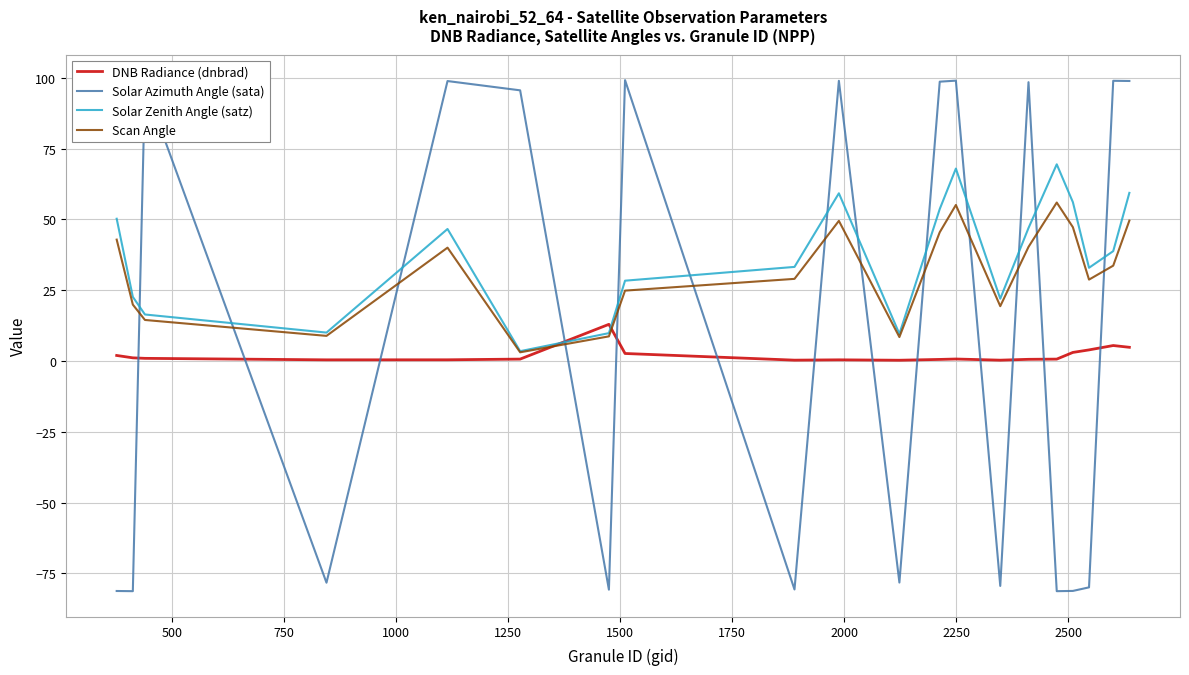

What is the maximum value shown in the chart?

99.2